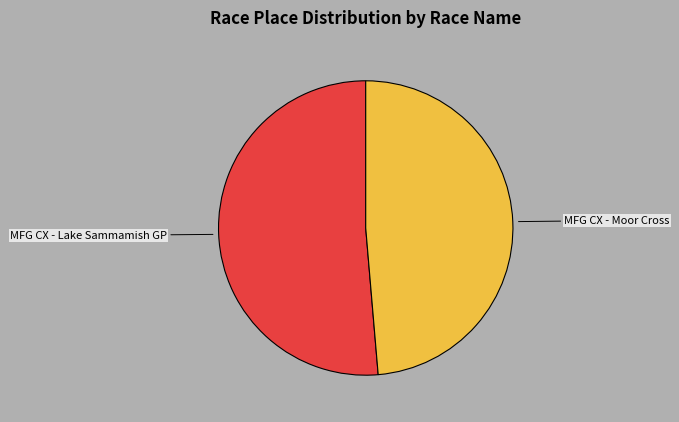

True or false: MFG CX - Moor Cross accounts for 49% of the total.

True